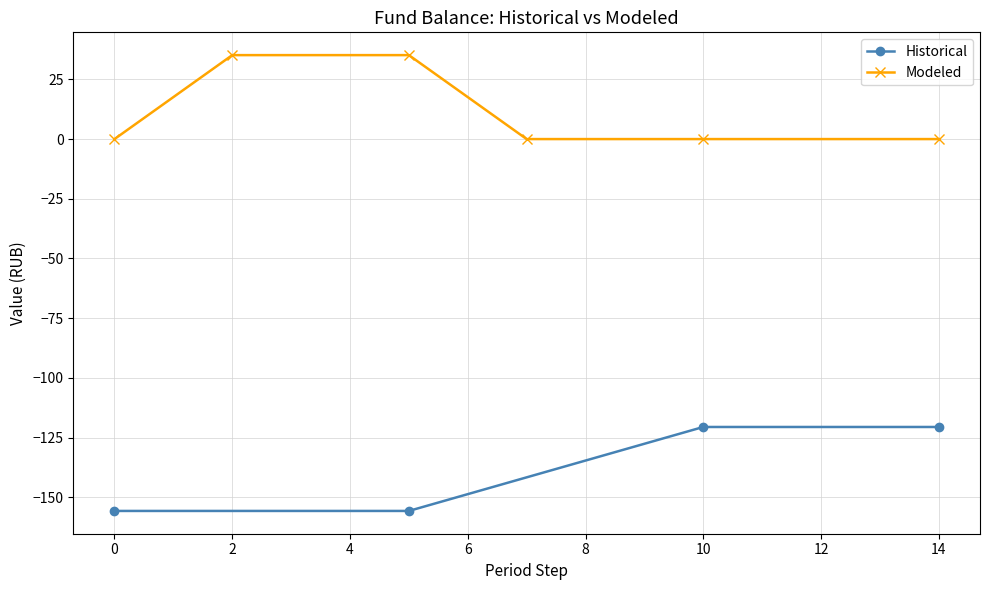

What are all the series names shown in the legend?

Historical, Modeled